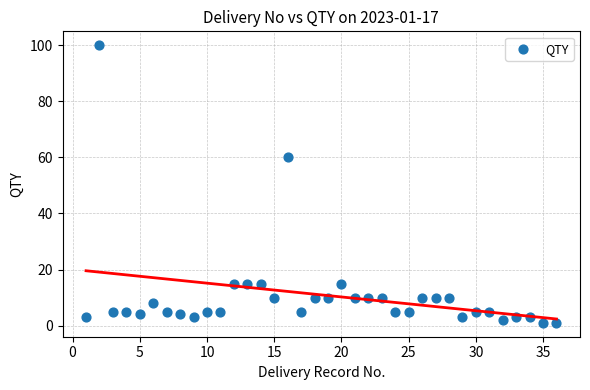

What is the range of Y values (max minus min)?

99